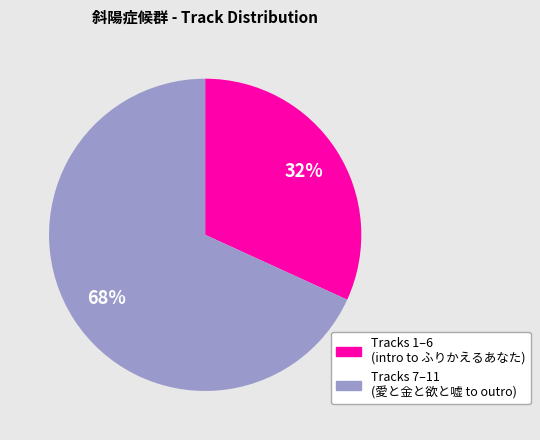

To the nearest percent, what is the difference between the largest and smallest slice percentages?

36%